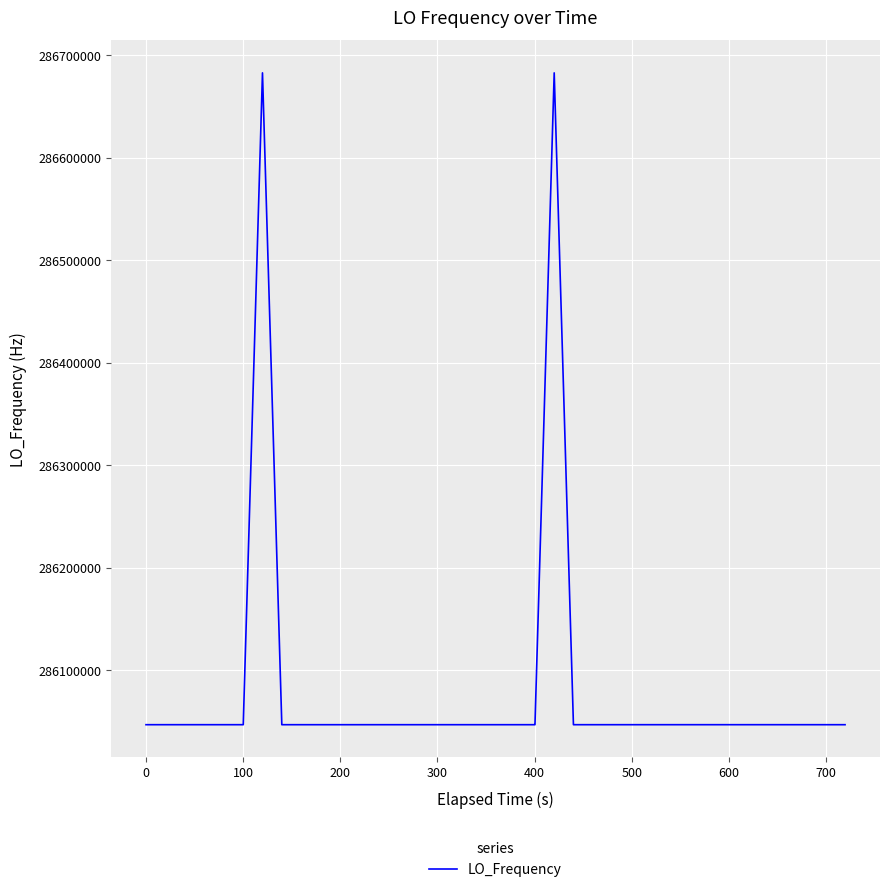

What is the average value?

286078786.0